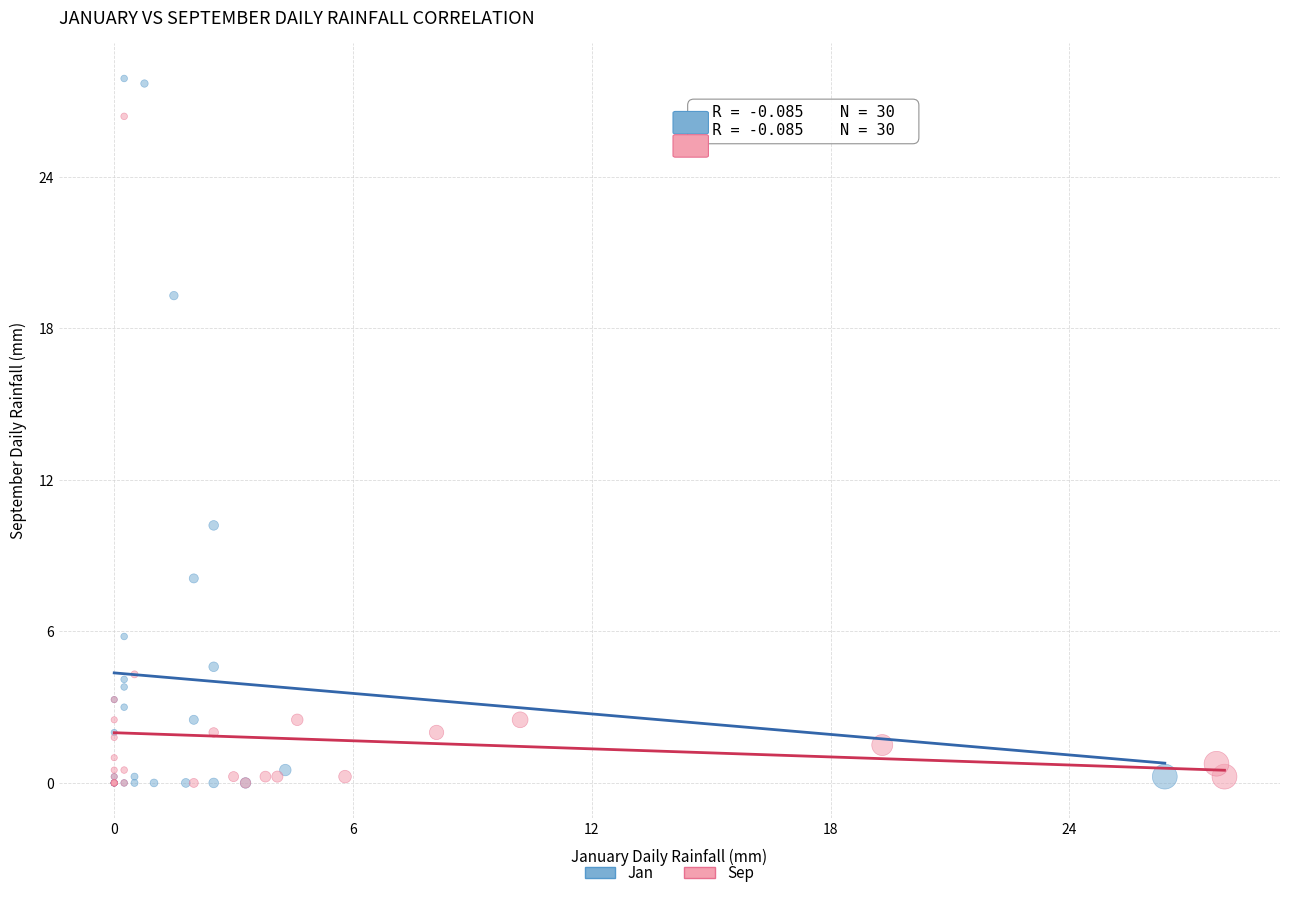

Which series has the largest Y range (max minus min)?

Jan